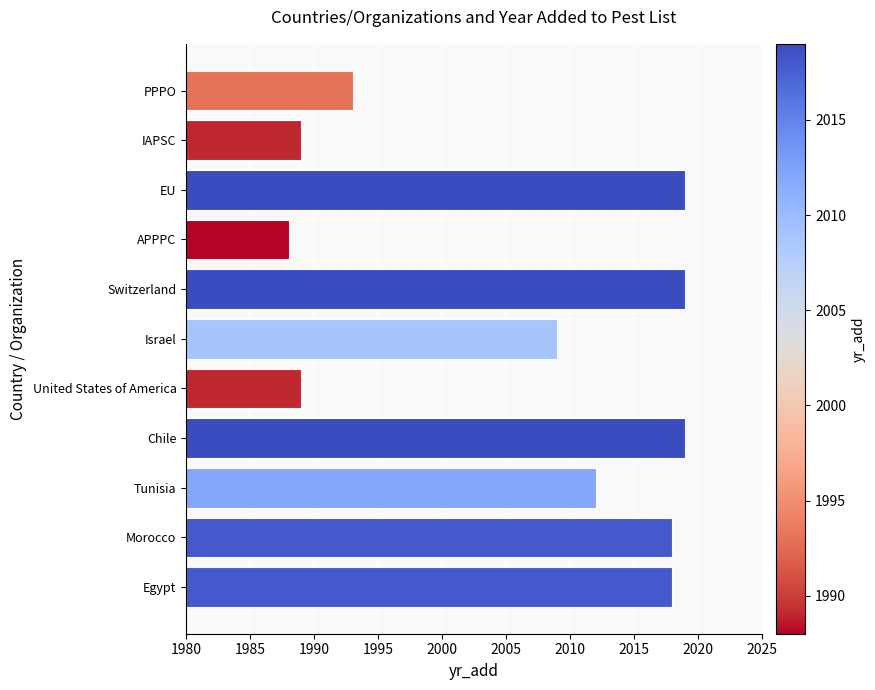

How many data points are less than 2012?

5